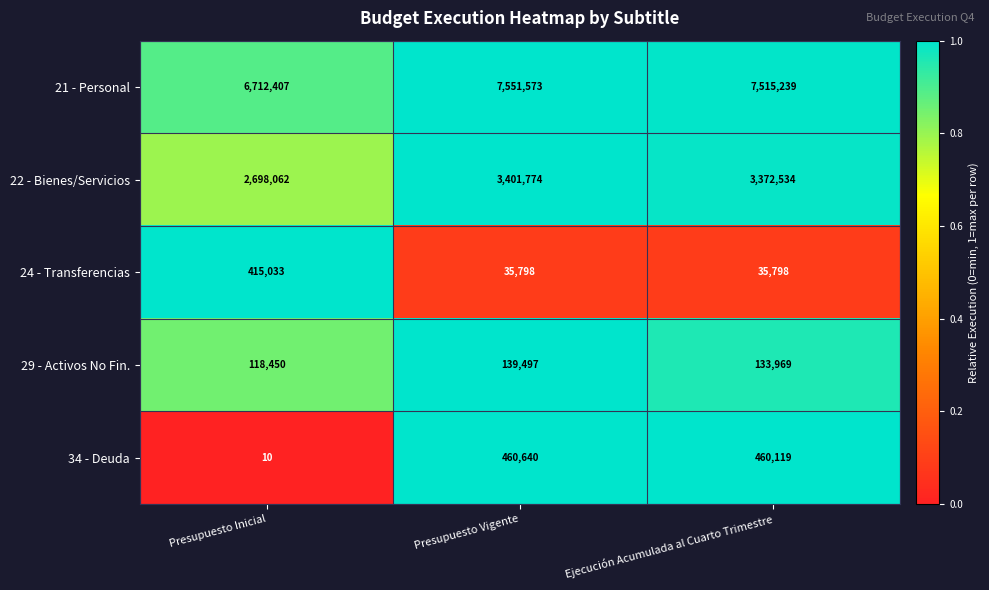

Reading left to right, what are all the values shown in this chart?

21 - Personal: 6712407	7551573	7515239
22 - Bienes/Servicios: 2698062	3401774	3372534
24 - Transferencias: 415033	35798	35798
29 - Activos No Fin.: 118450	139497	133969
34 - Deuda: 10	460640	460119